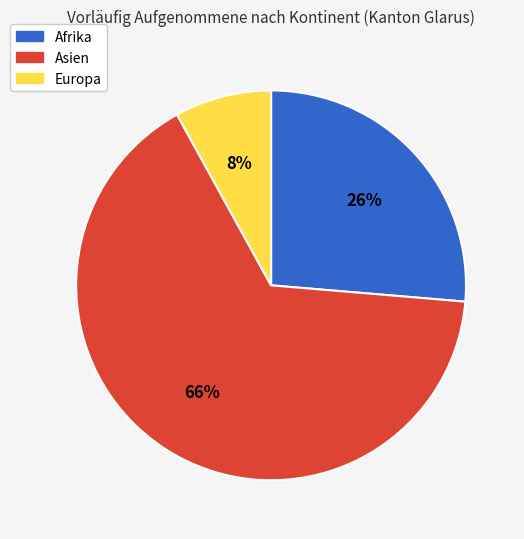

True or false: Asien accounts for 66% of the total.

True